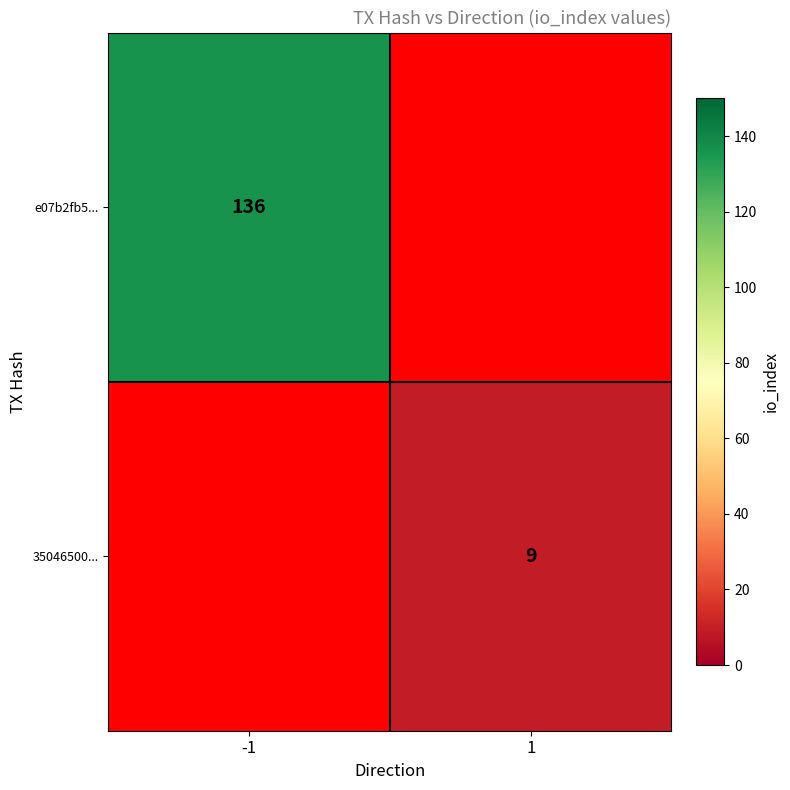

Is it true that 35046500... equals 16 at 1?

False